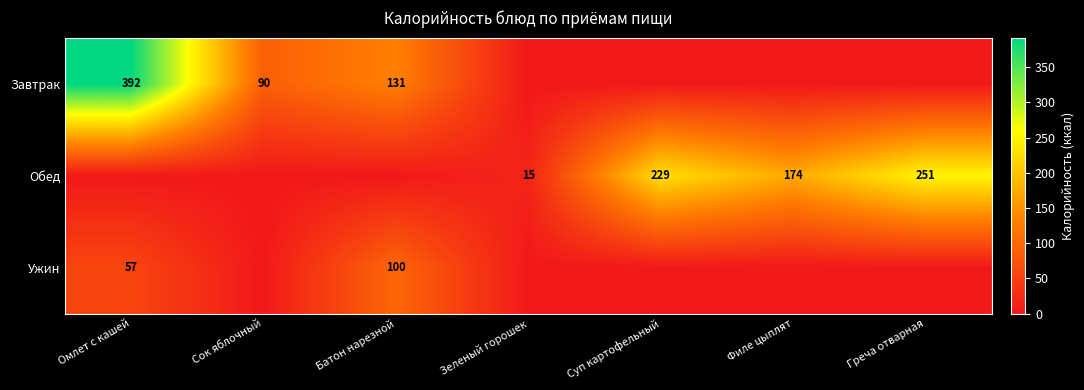

Which has a higher value, Батон нарезной or Суп картофельный?

Батон нарезной